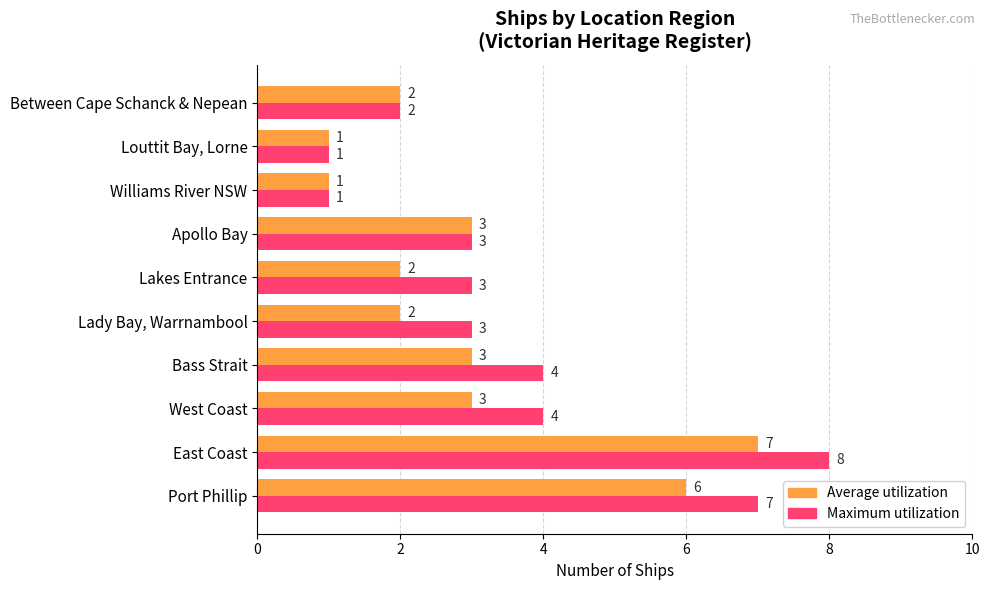

How many Maximum utilization values are between 2 and 4?

6